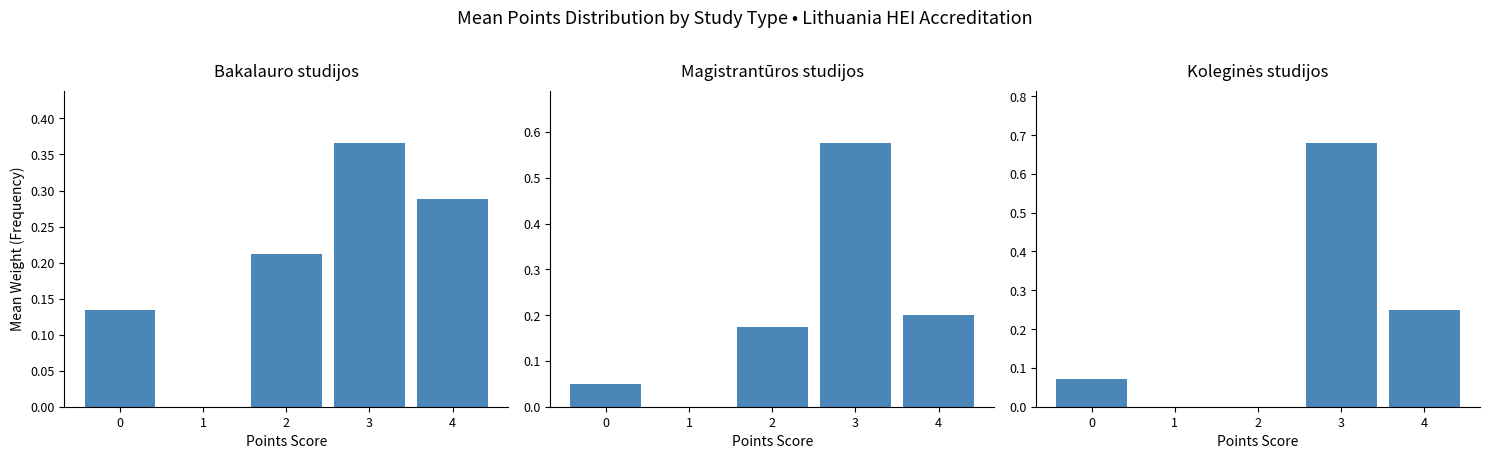

At how many categories does at least one series exceed 0?

4